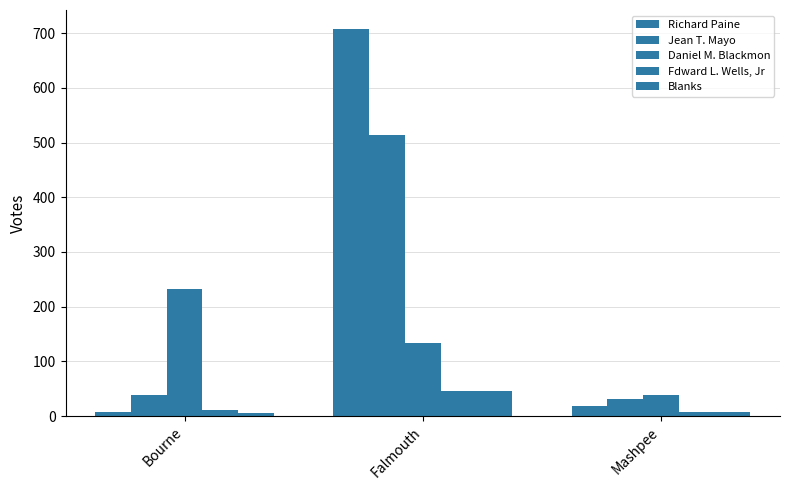

How many bars are there in each group?

5